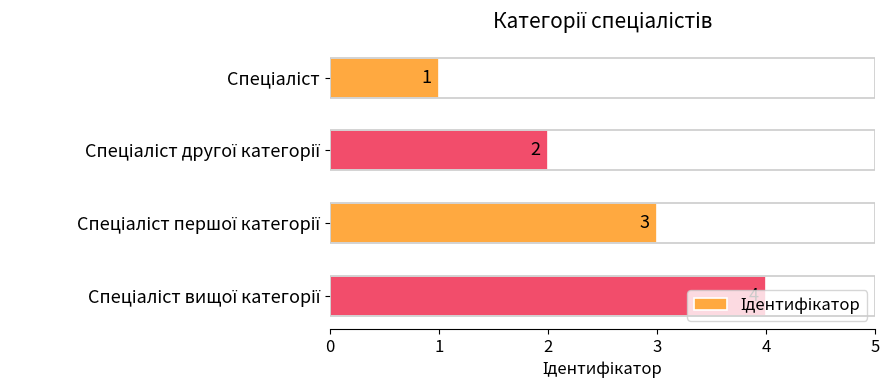

What is the maximum value shown in the chart?

4